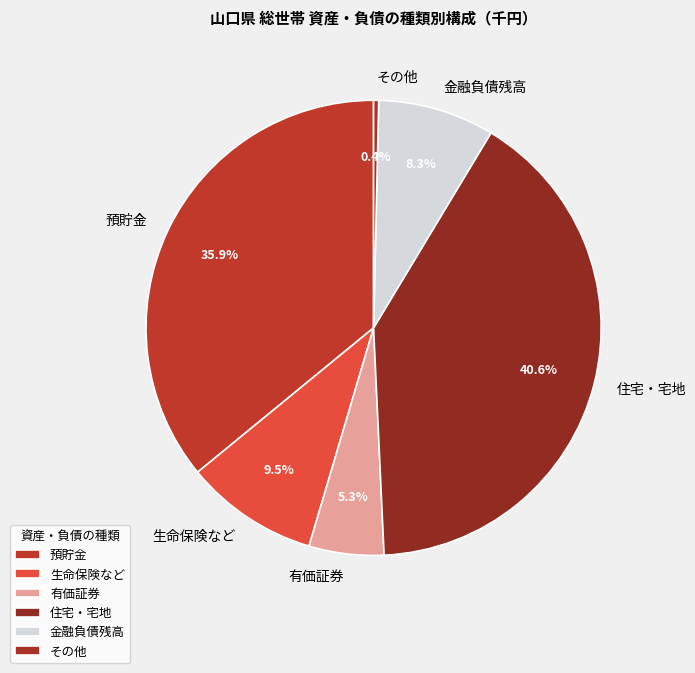

Count the number of slices in the pie.

6